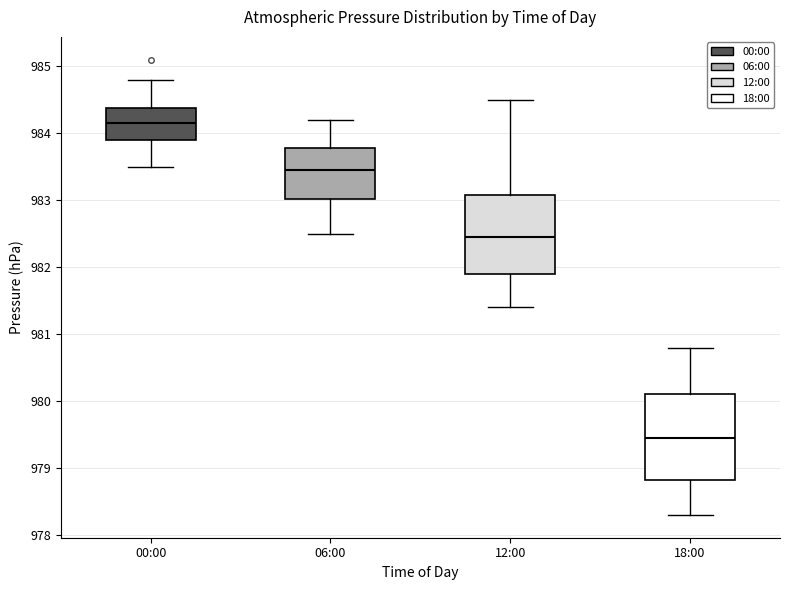

Comparing the boxes themselves (not the whiskers), which one is the tallest?

18:00